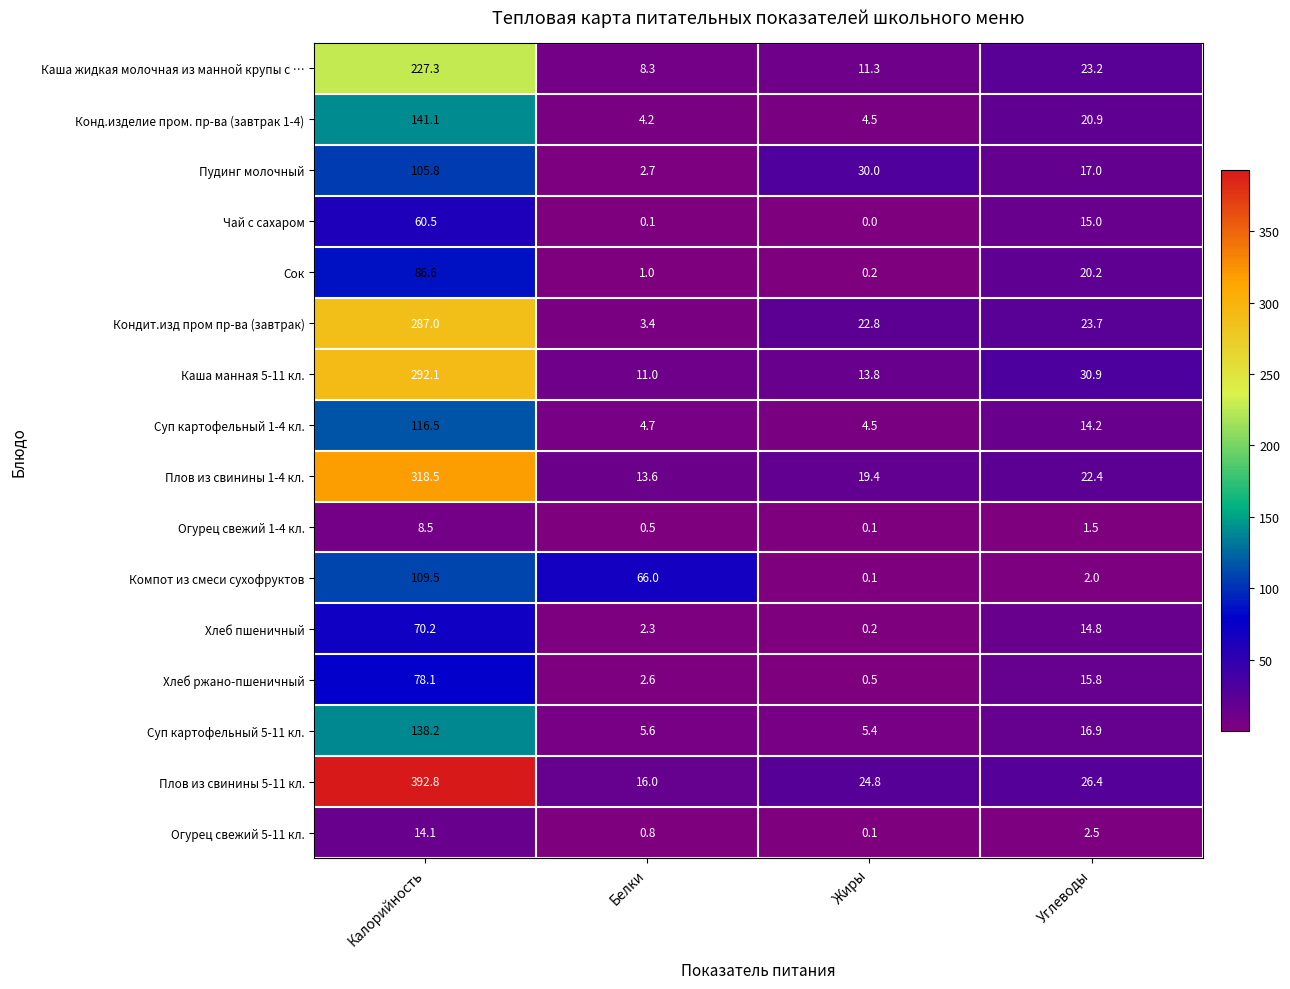

What is the difference between the maximum and second lowest values in the Каша манная 5-11 кл. series?

278.3